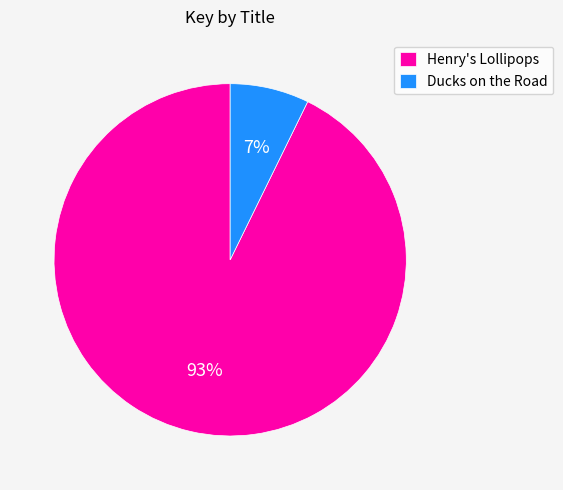

Between Henry's Lollipops and Ducks on the Road, which is larger?

Henry's Lollipops